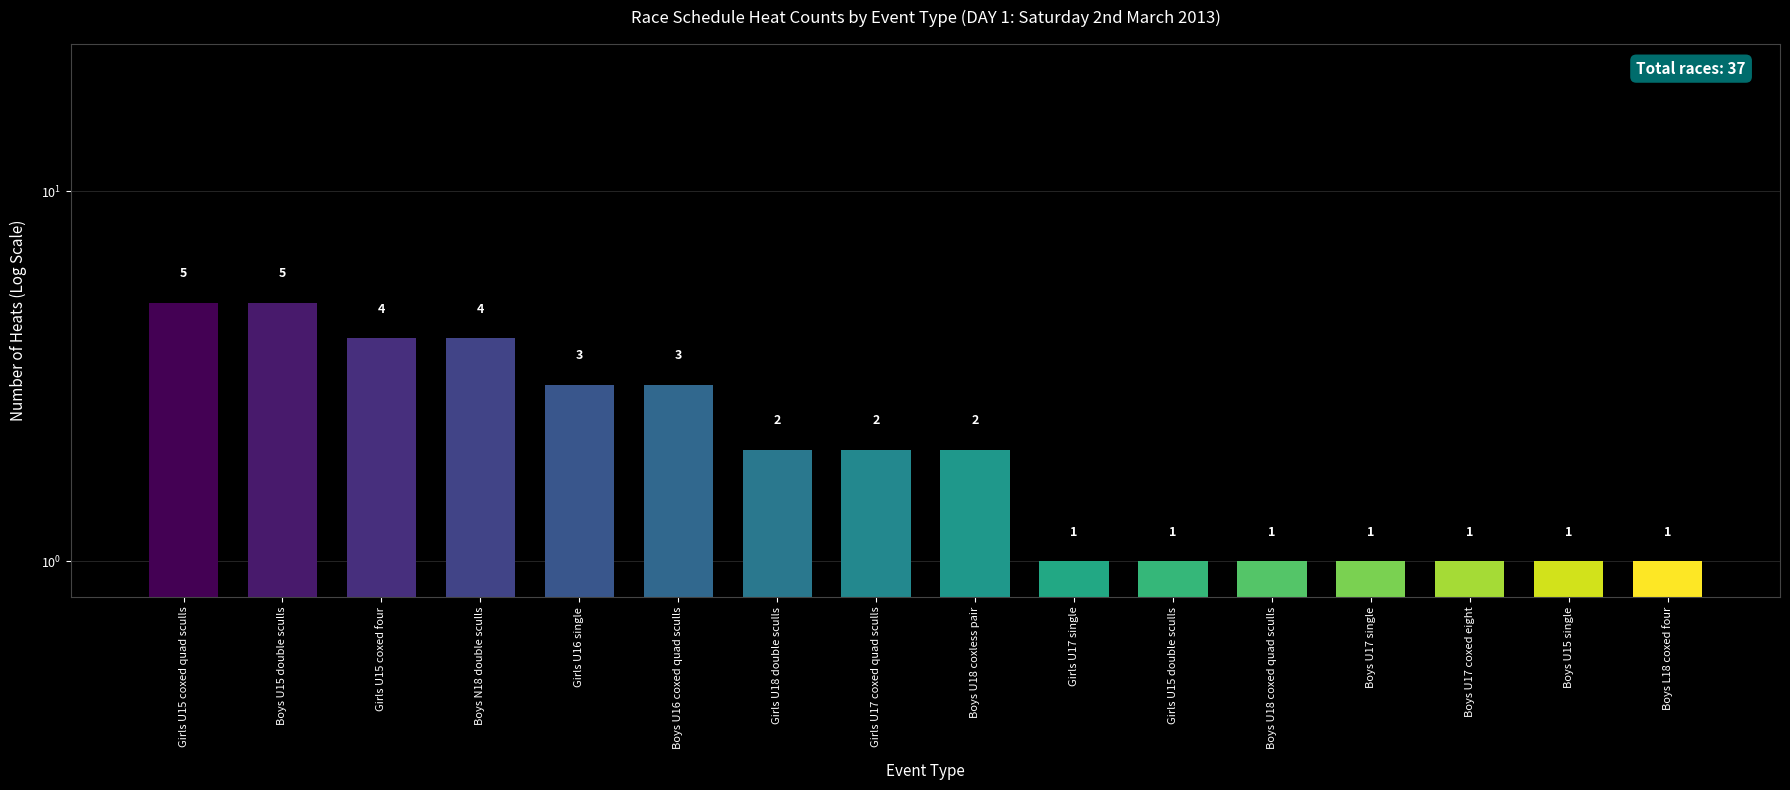

What is the minimum value shown in the chart?

1